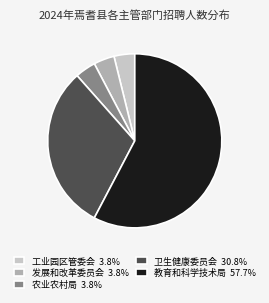

Approximately how many times larger is the value at 农业农村局 3.8% compared to 工业园区管委会 3.8%?

1.0